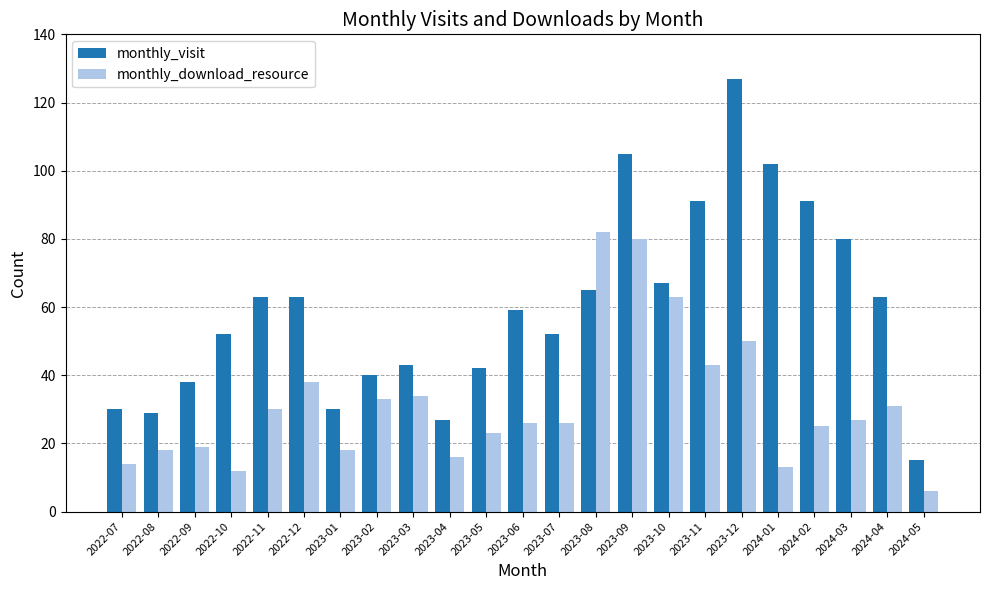

What is the sum of all monthly_visit values?

1374